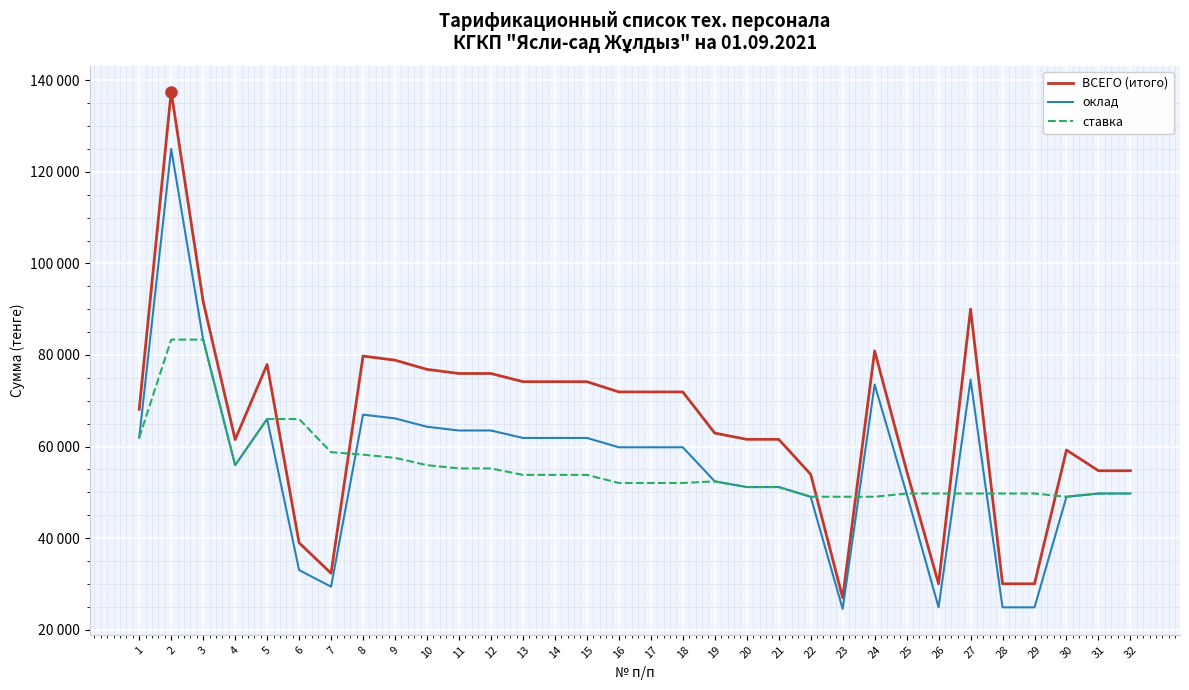

Reading left to right, extract all data points from this chart.

ВСЕГО (итого): 1=68134.0	2=137532.0	3=91688.0	4=61515.0	5=77920.0	6=38960.0	7=32315.0	8=79758.0	9=78862.0	10=76847.0	11=75952.0	12=75952.0	13=74161.0	14=74161.0	15=74161.0	16=71922.0	17=71922.0	18=71922.0	19=62930.0	20=61567.0	21=61567.0	22=53923.0	23=26961.0	24=80884.0	25=54702.0	26=30005.0	27=90016.0	28=30005.0	29=30005.0	30=59232.0	31=54702.0	32=54702.0
оклад: 1=61939.5	2=125029.3	3=83352.9	4=55922.5	5=66009.8	6=33004.9	7=29377.0	8=66956.6	9=66142.5	10=64310.9	11=63496.8	12=63496.8	13=61868.7	14=61868.7	15=61868.7	16=59833.6	17=59833.6	18=59833.6	19=52383.1	20=51144.3	21=51144.3	22=49020.7	23=24510.3	24=73531.0	25=49728.6	26=24864.3	27=74592.9	28=24864.3	29=24864.3	30=49020.7	31=49728.6	32=49728.6
ставка: 1=61939.5	2=83352.9	3=83352.9	4=55922.5	5=66009.8	6=66009.8	7=58754.0	8=58223.1	9=57515.2	10=55922.5	11=55214.6	12=55214.6	13=53798.9	14=53798.9	15=53798.9	16=52029.2	17=52029.2	18=52029.2	19=52383.1	20=51144.3	21=51144.3	22=49020.7	23=49020.7	24=49020.7	25=49728.6	26=49728.6	27=49728.6	28=49728.6	29=49728.6	30=49020.7	31=49728.6	32=49728.6